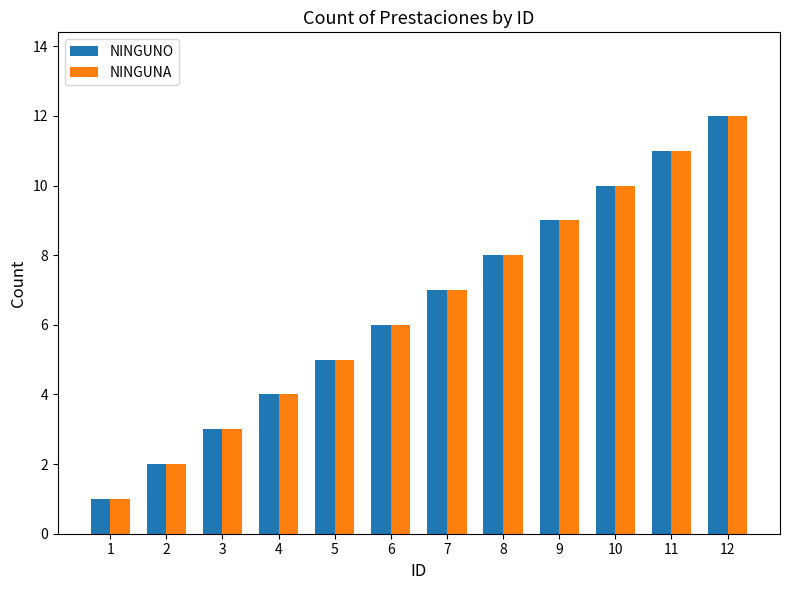

Reading left to right, extract all data points from this chart.

NINGUNO: 1	2	3	4	5	6	7	8	9	10	11	12
NINGUNA: 1	2	3	4	5	6	7	8	9	10	11	12